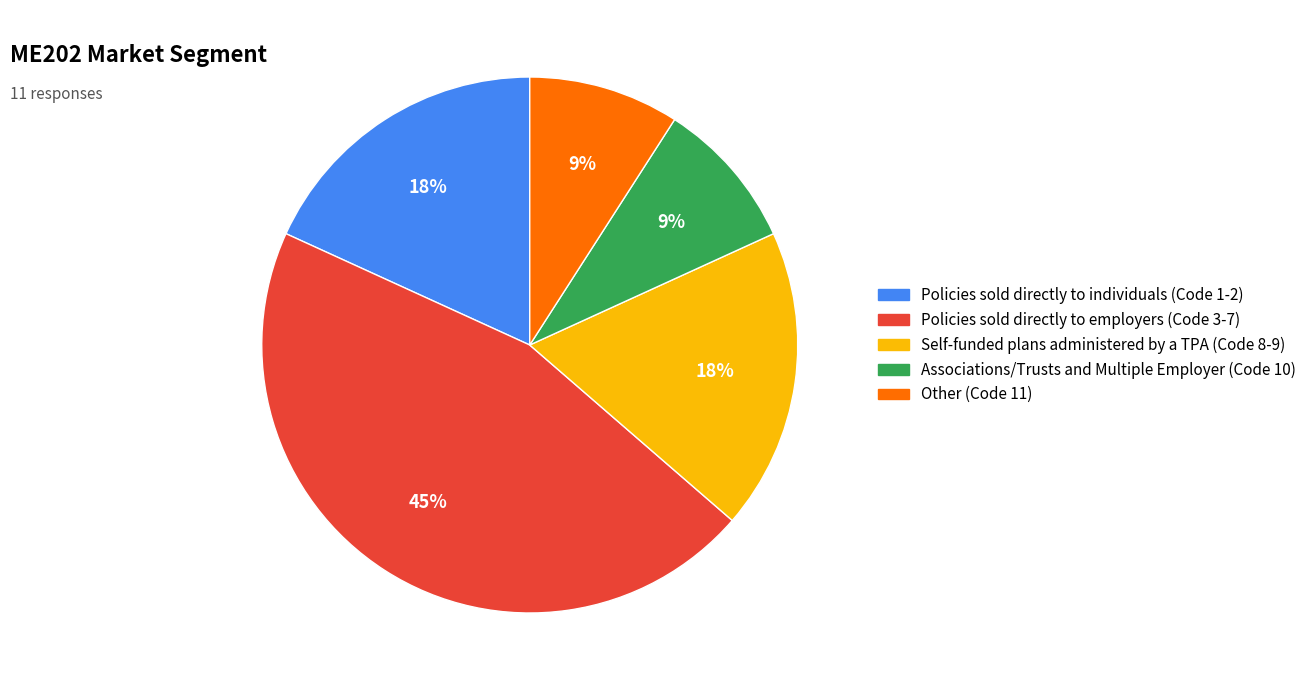

Count the number of slices in the pie.

5